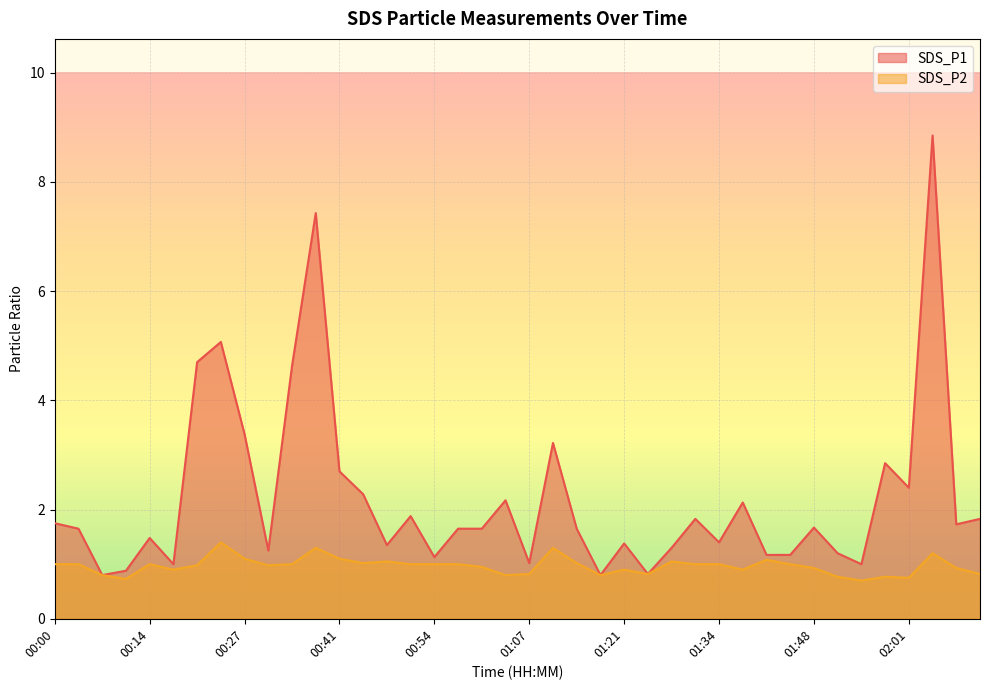

How many lines are shown in the chart?

2